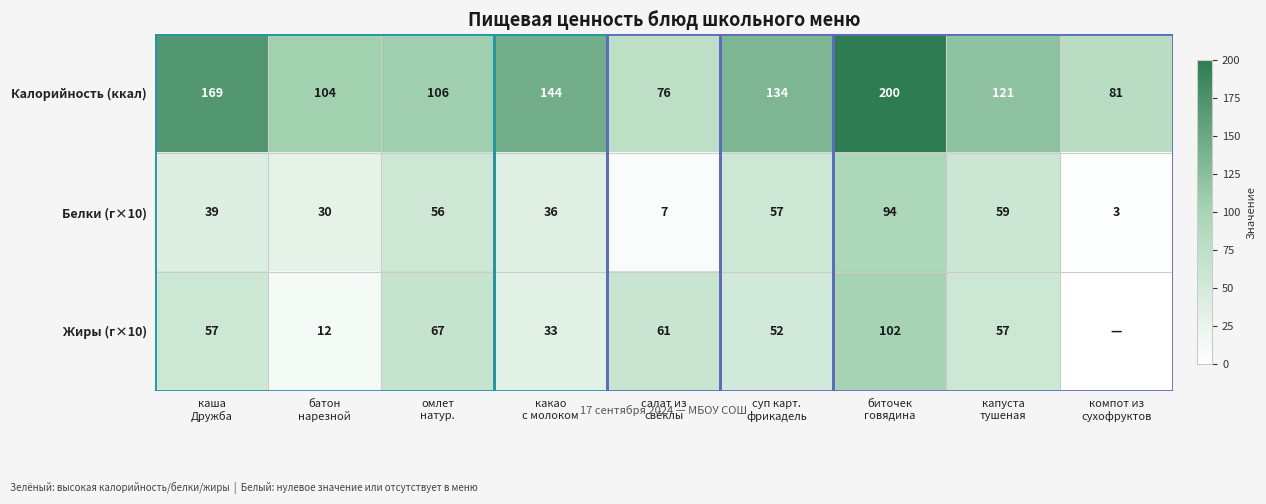

What is the difference between the second highest and second lowest values in the Калорийность (ккал) series?

88